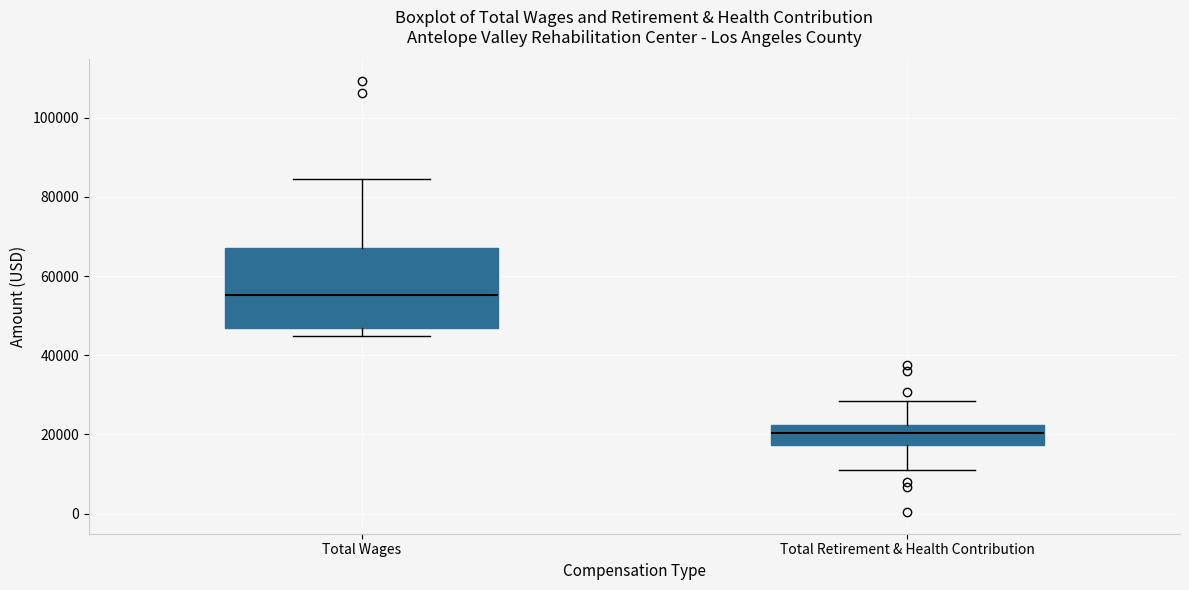

Reading left to right, read every box against the y-axis: the position of its median line, the range the box covers, and the ends of its whiskers. The values are not printed on the chart, so give them approximately, as read against the axis.

Total Wages: median 56000, box 46000 to 66000, whiskers 44000 to 84000
Total Retirement & Health Contribution: median 20000, box 18000 to 22000, whiskers 10000 to 28000